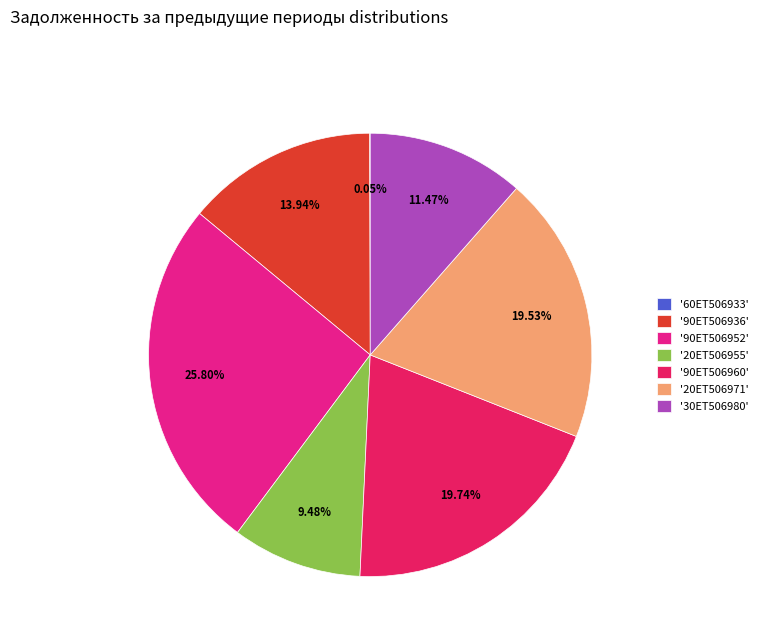

What is the ratio of the value at '20ЕТ506955' to the value at '30ЕТ506980'?

0.8